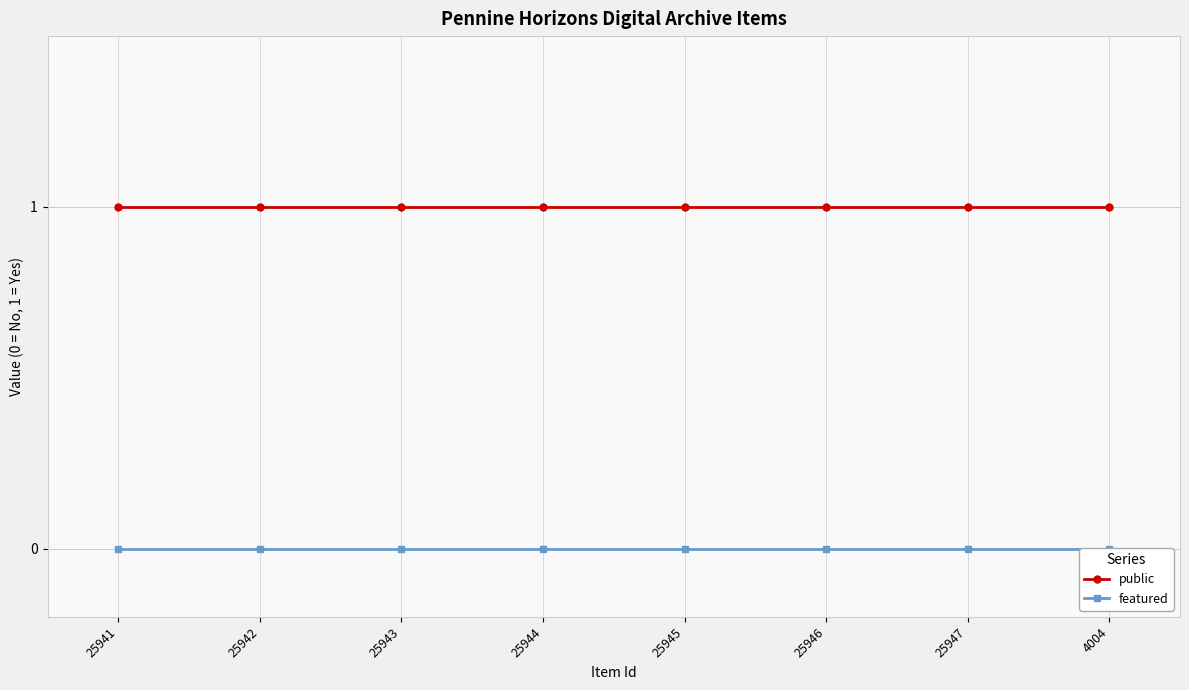

List the series in order of their overall mean, lowest first.

featured, public